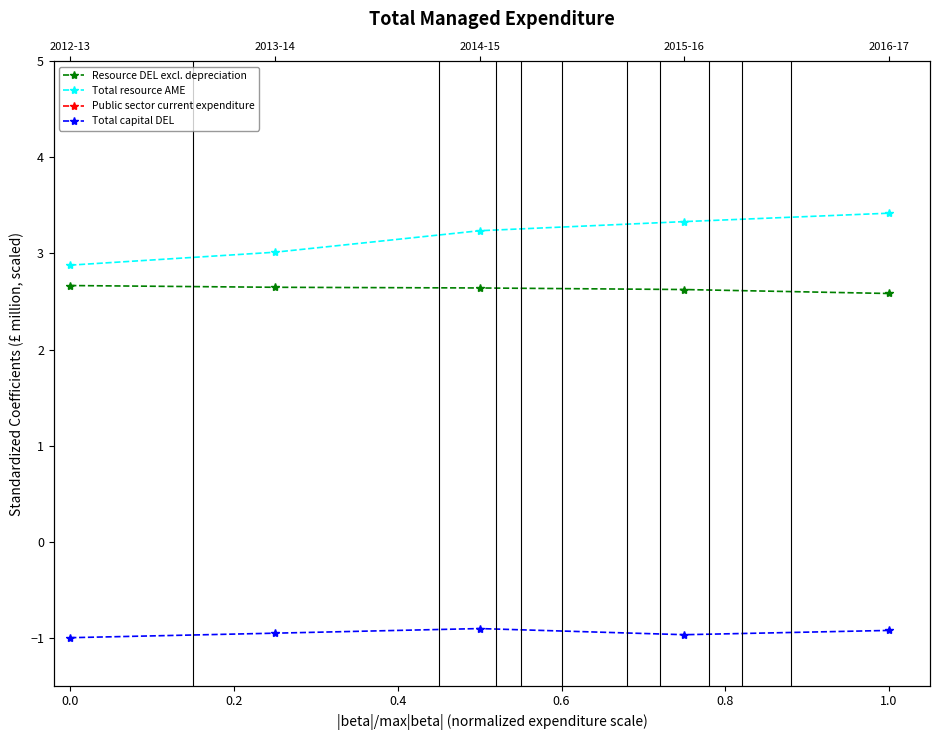

The value of Total resource AME at 0.0 is 2.9. True or false?

True